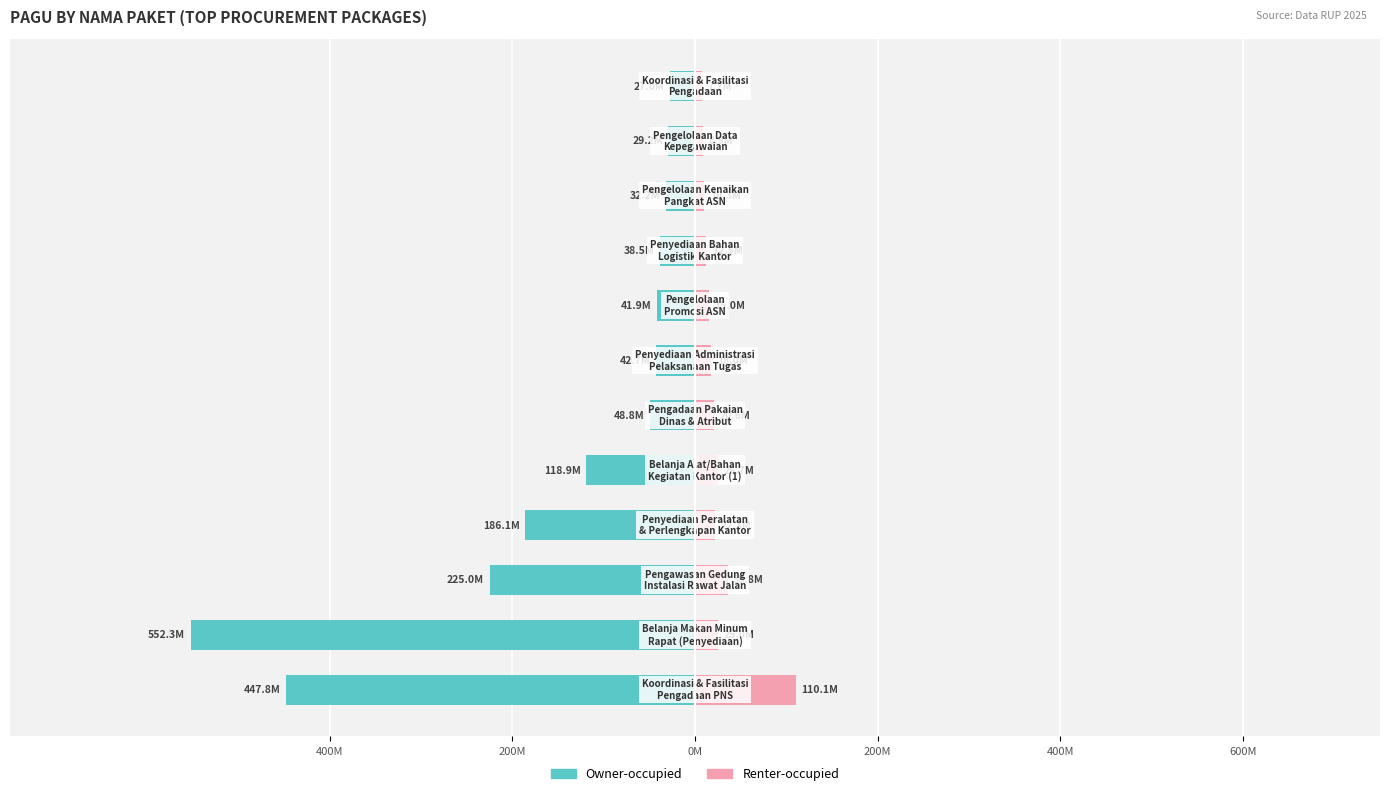

How many distinct data groups are displayed?

2